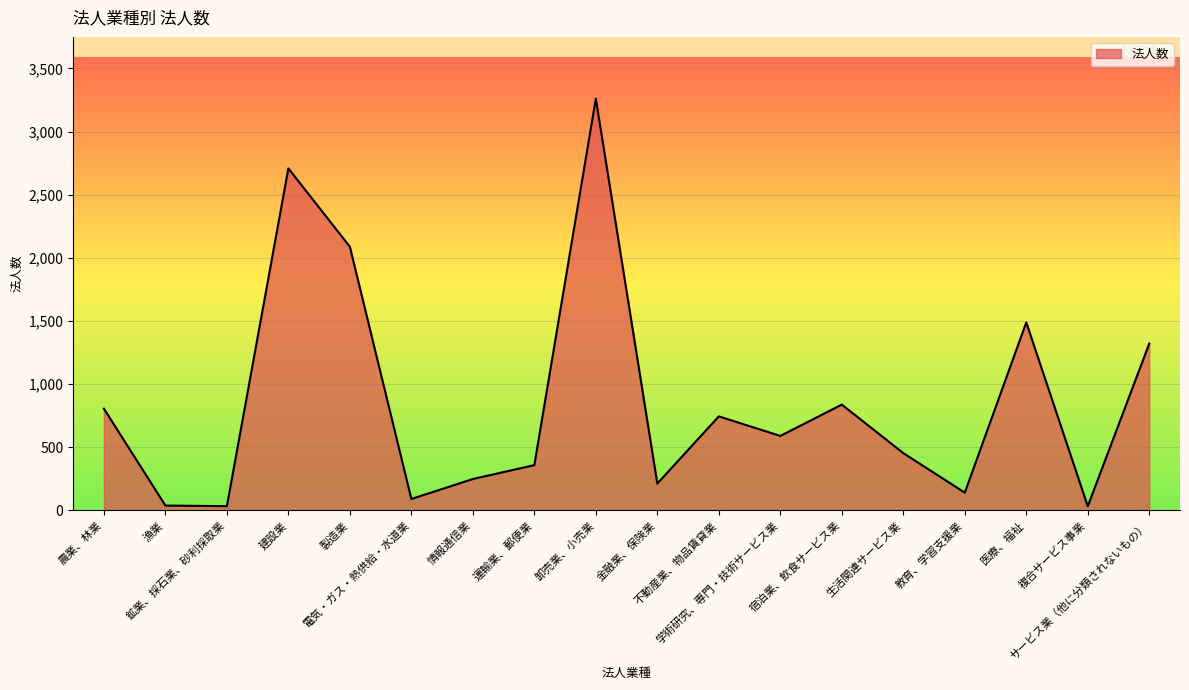

How many lines are shown in the chart?

1